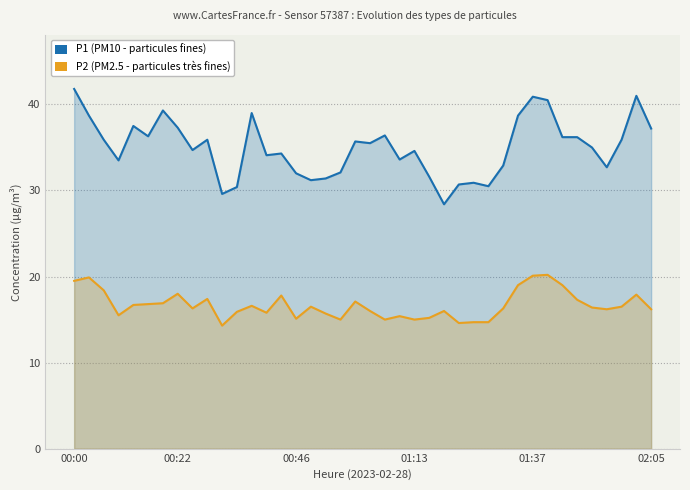

In P1 (PM10), how many points are lower than both neighbors (excluding endpoints)?

11